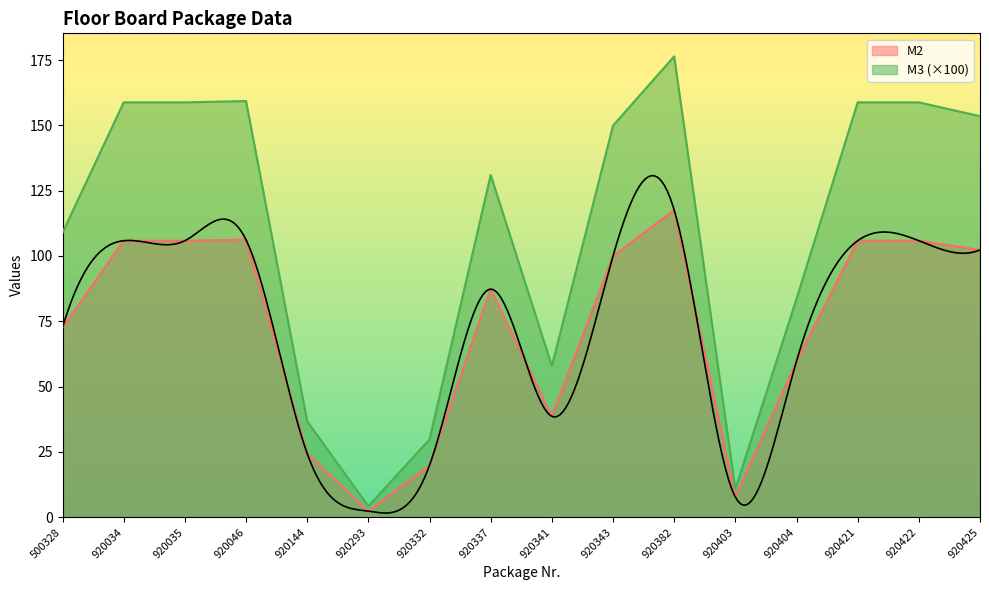

True or false: M3 and M2 intersect in this chart.

False